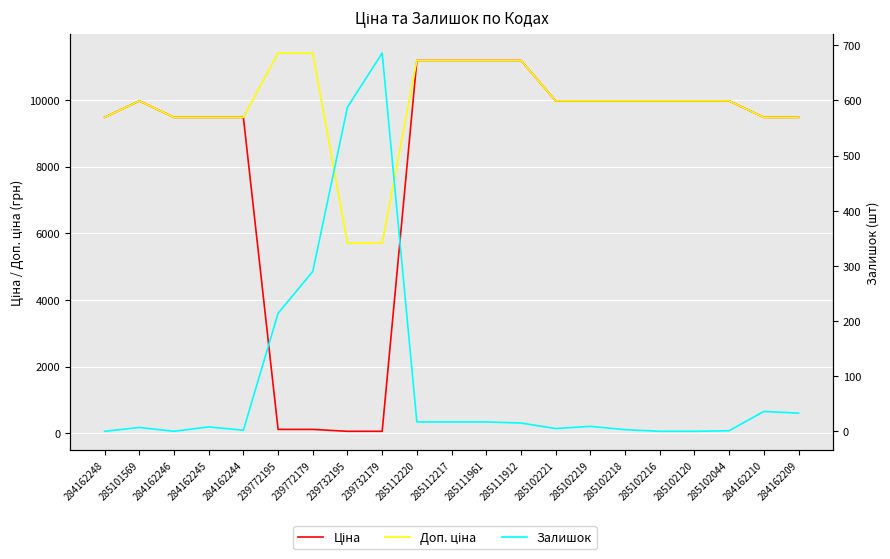

What is the average value of the Доп. ціна series?

9794.7